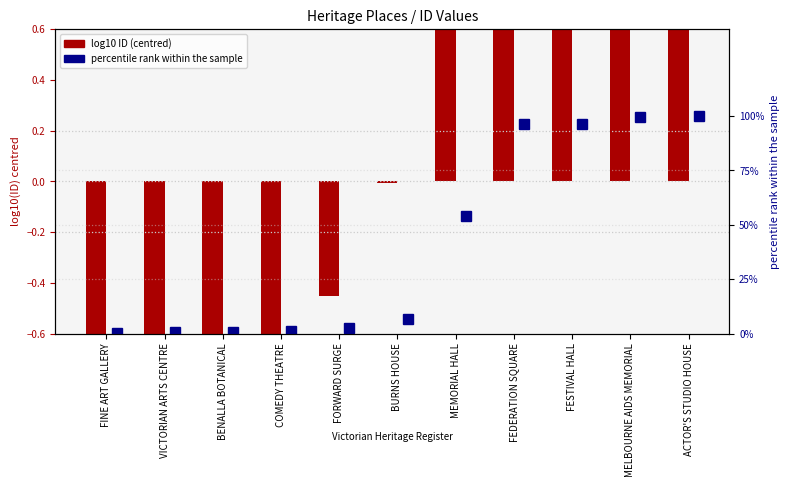

Are the bars horizontal?

No